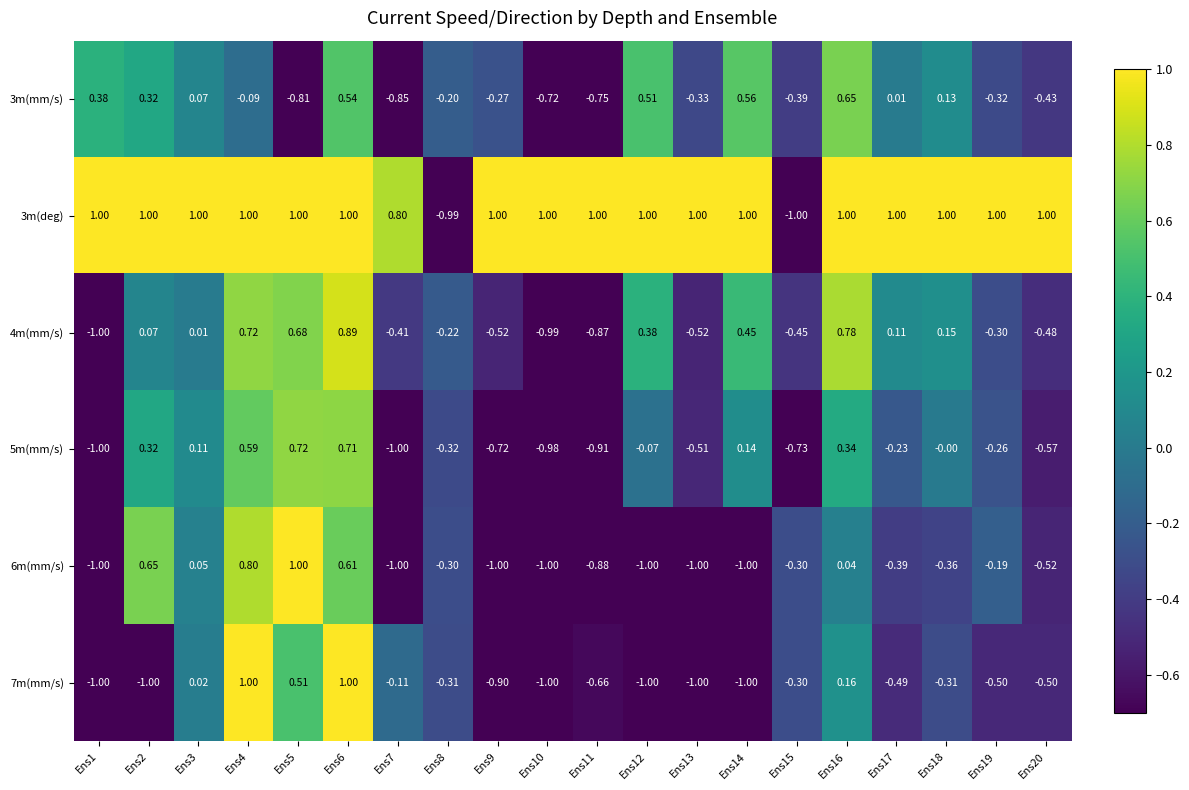

What is the greatest value displayed?

1.0